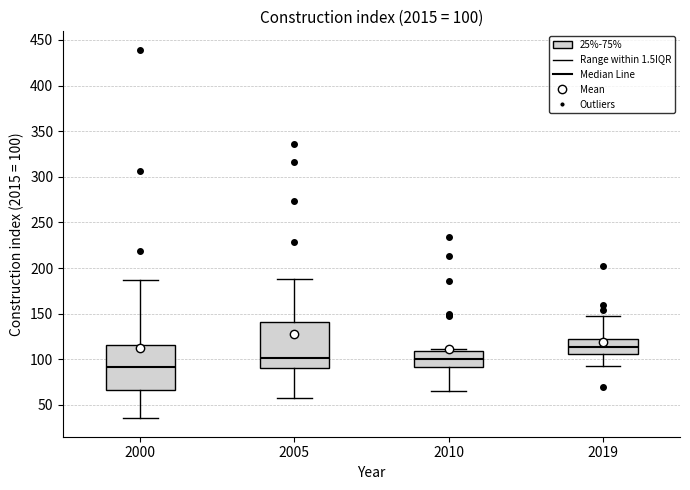

Which box has the highest median line?

2019